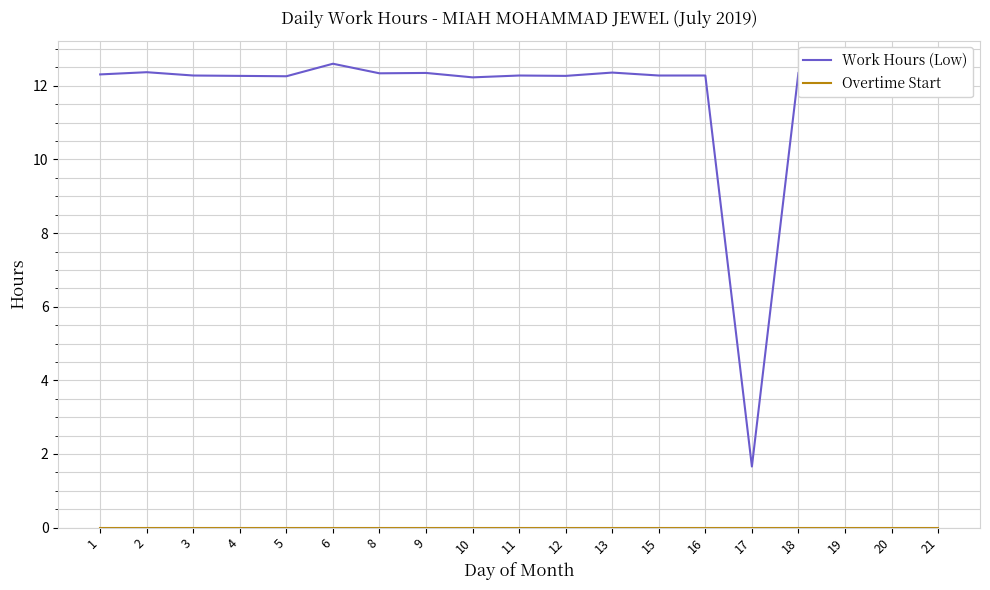

At how many categories does at least one series exceed 11?

18